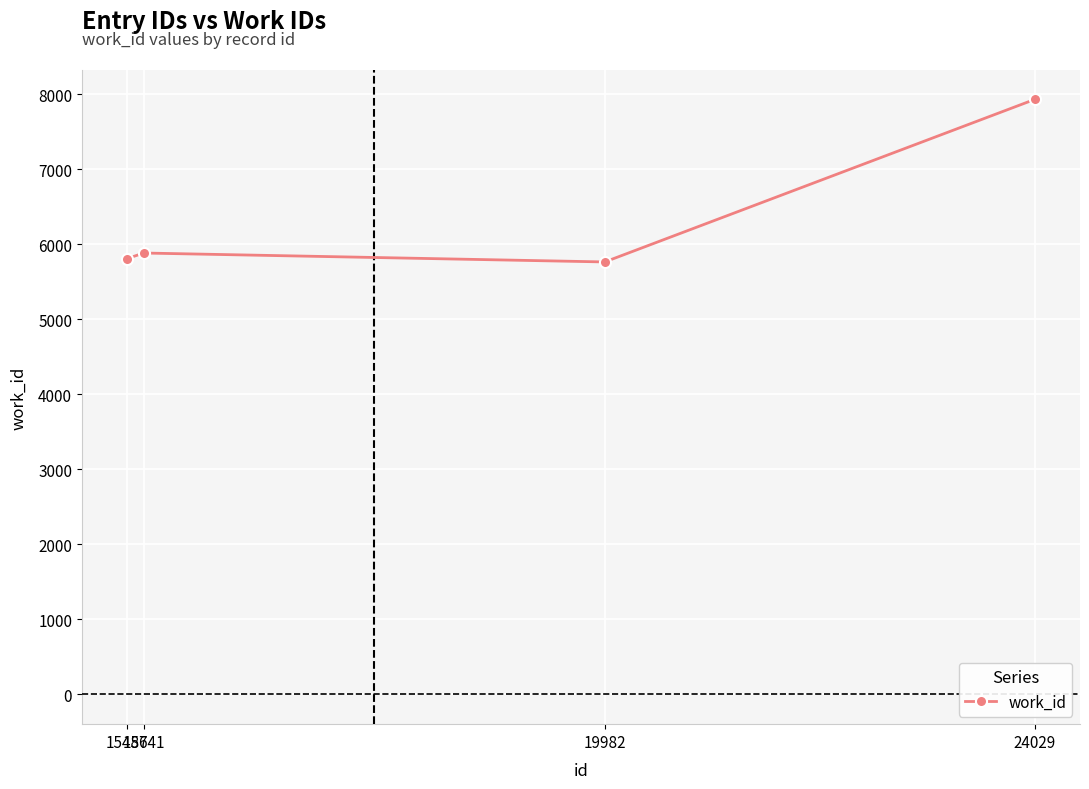

Where is the first local minimum?

19982